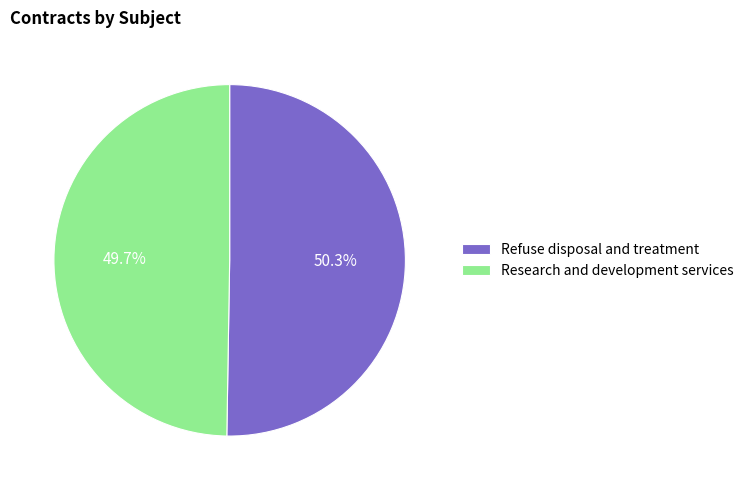

What is the largest slice in the pie chart?

Refuse disposal and treatment